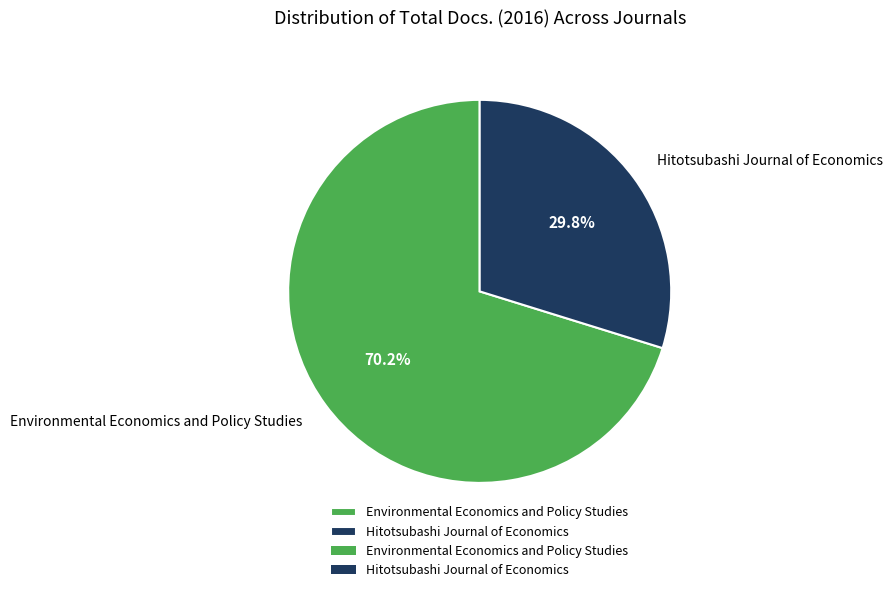

To the nearest percent, what is the difference between the largest and smallest slice percentages?

40%